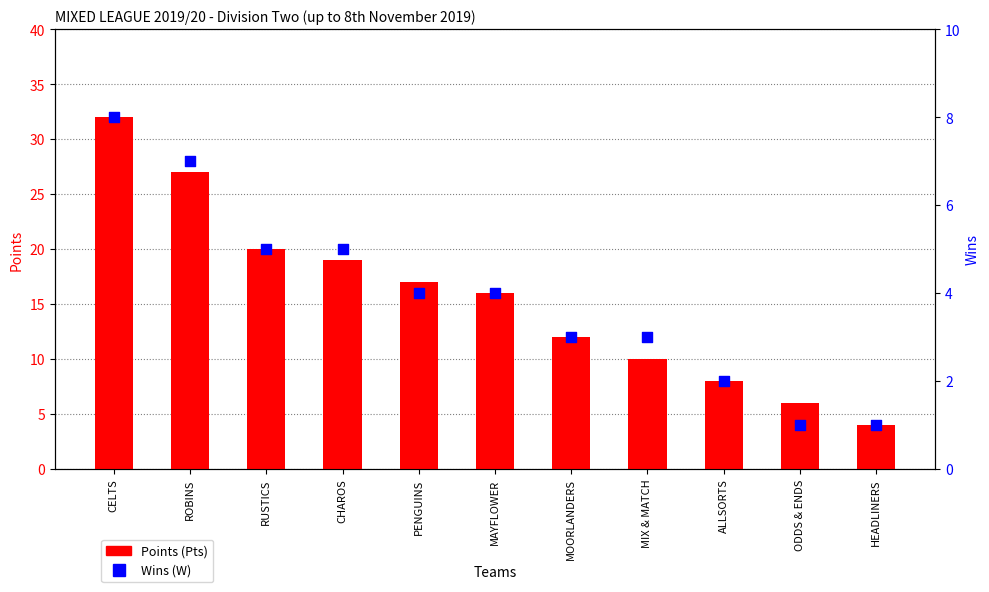

At how many categories does at least one series exceed 27?

1